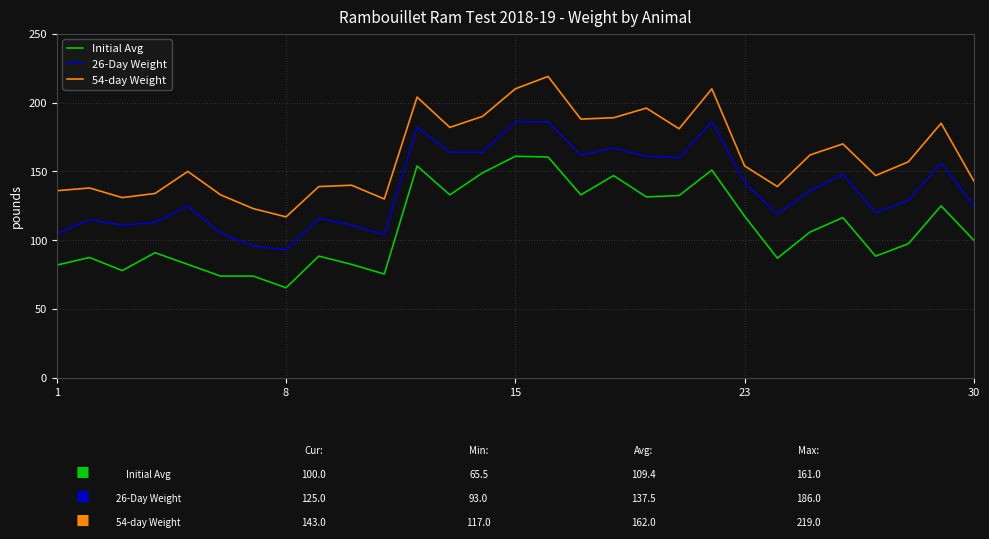

What is the average value of the 26-Day Weight series?

137.5